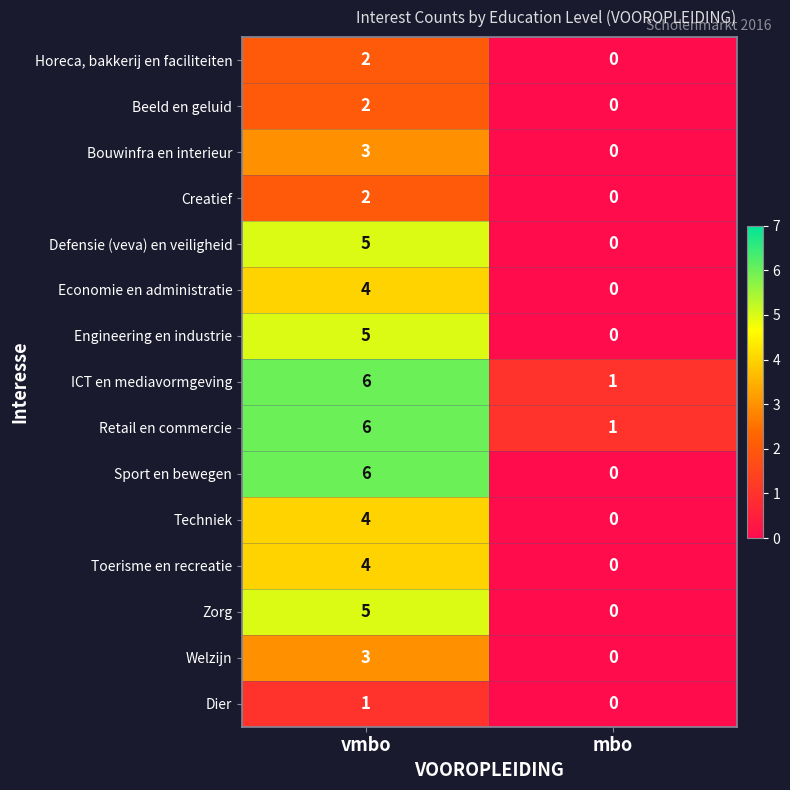

Count the number of categories in the chart.

2